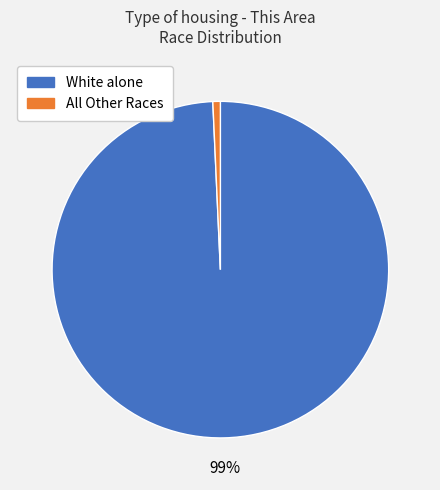

To the nearest percent, what is the average slice percentage?

50%